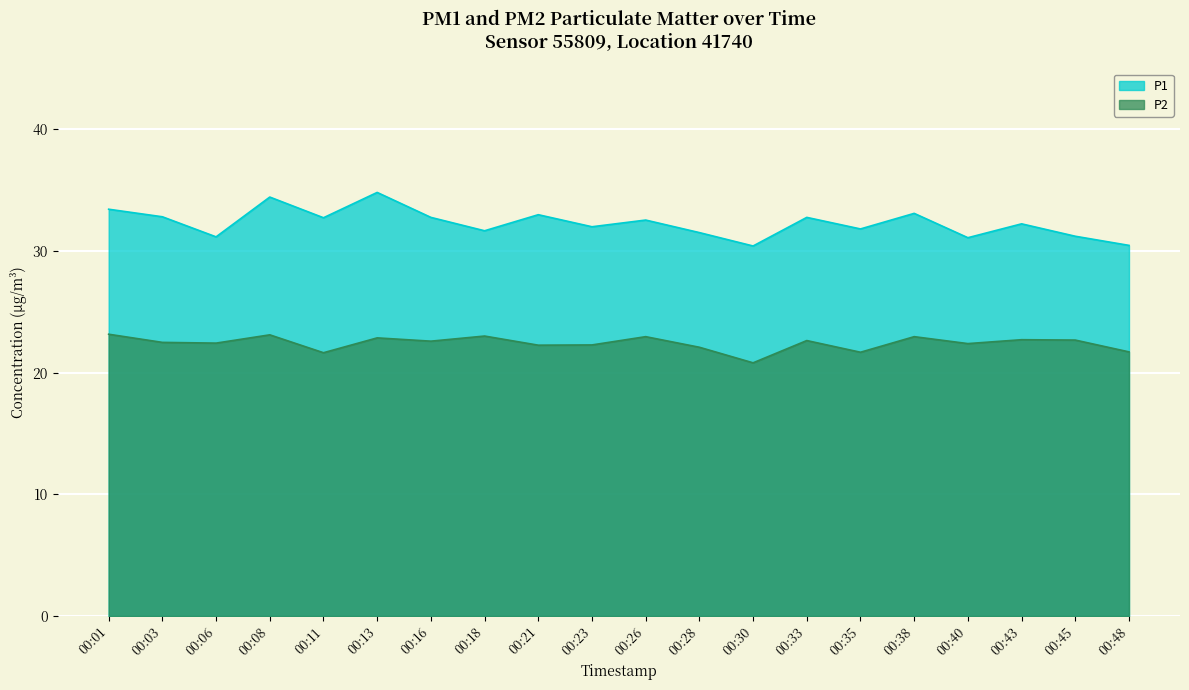

How many data points in P1 are less than 32?

9